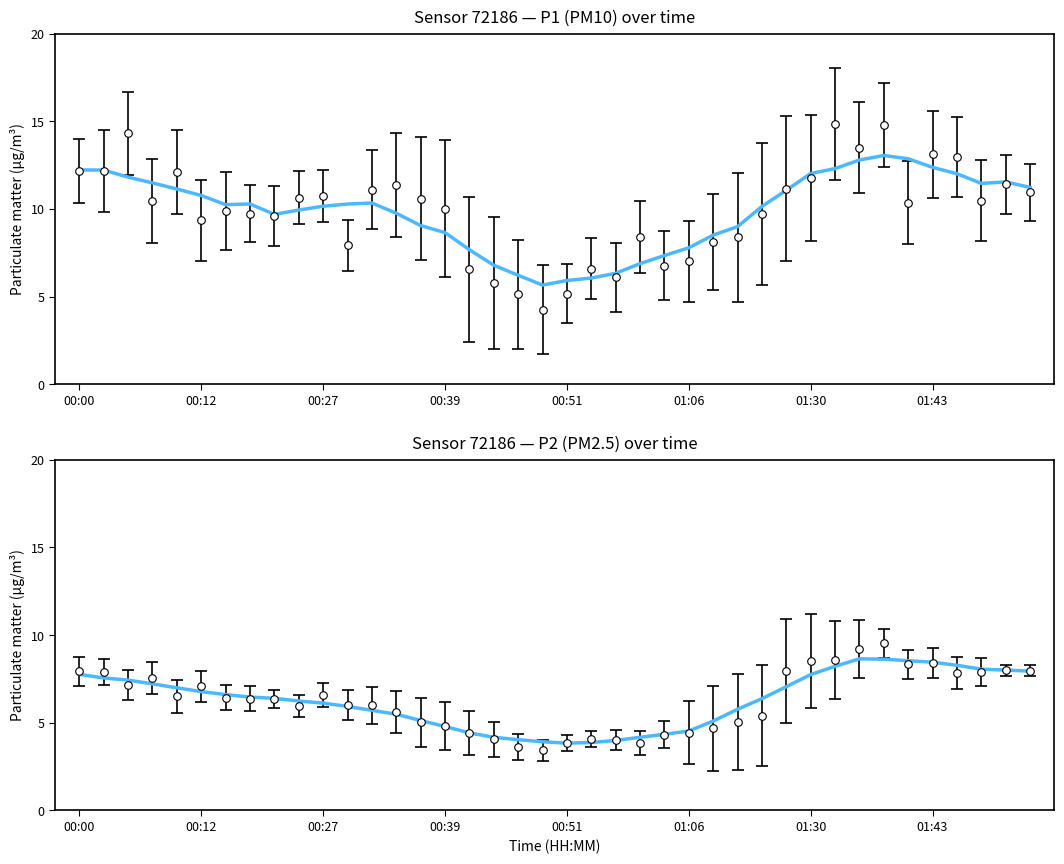

Which has a higher value, 8 or 38?

38